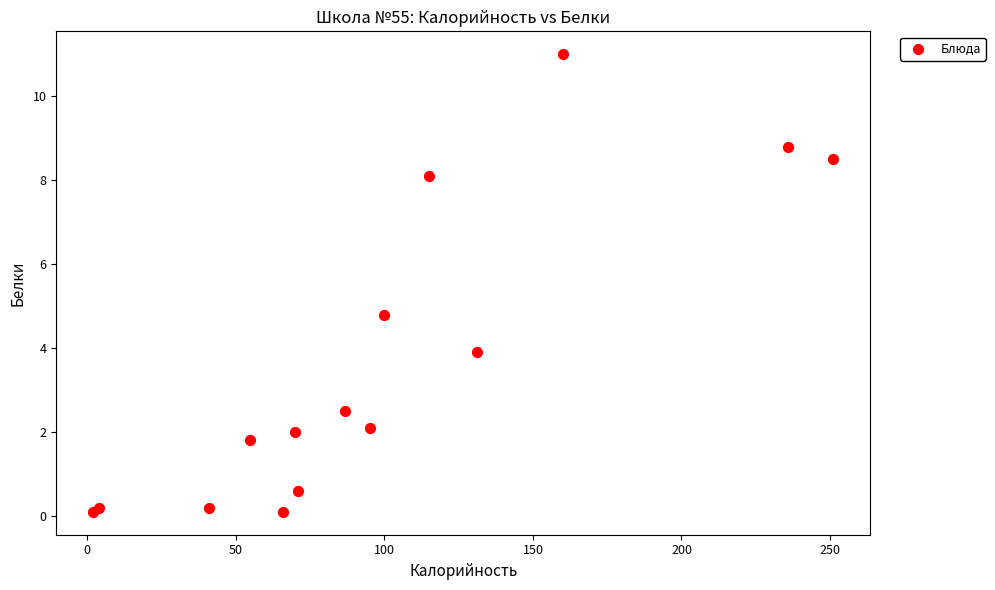

What Y value in the scatter plot is closest to 5?

4.8